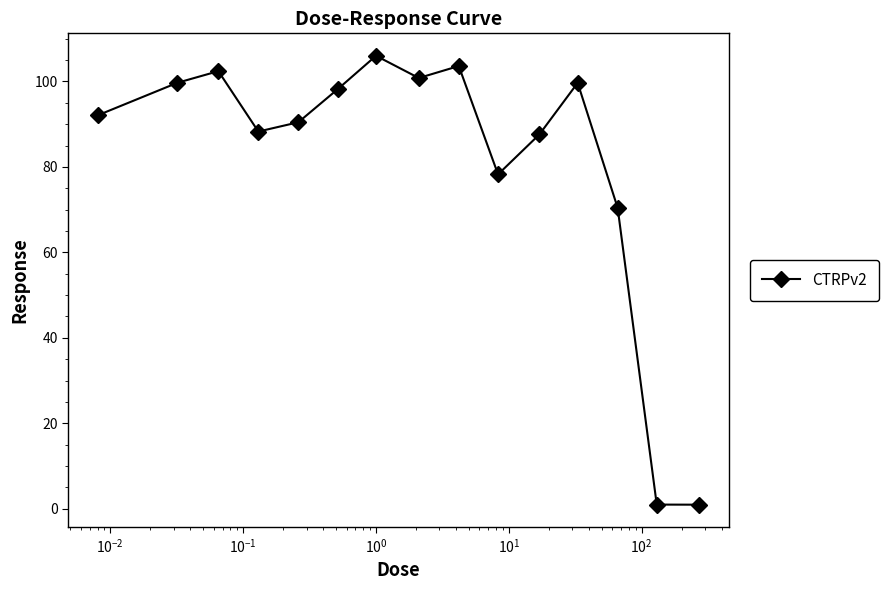

What is the maximum value shown in the chart?

106.0